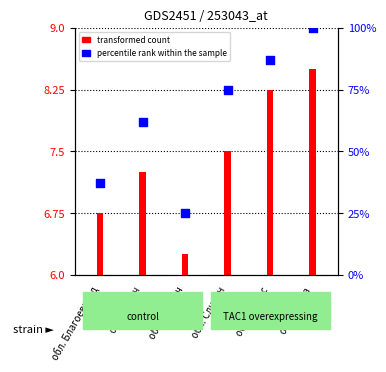

Which series reaches the minimum Y coordinate?

transformed count